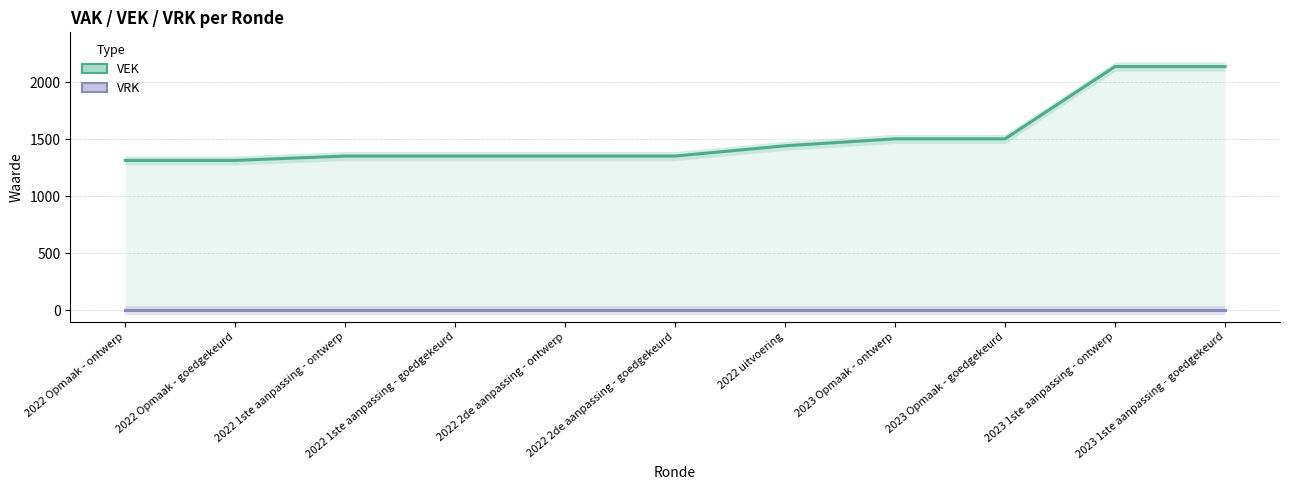

What is the label of the 6th point from the right?

2022 2de aanpassing - goedgekeurd